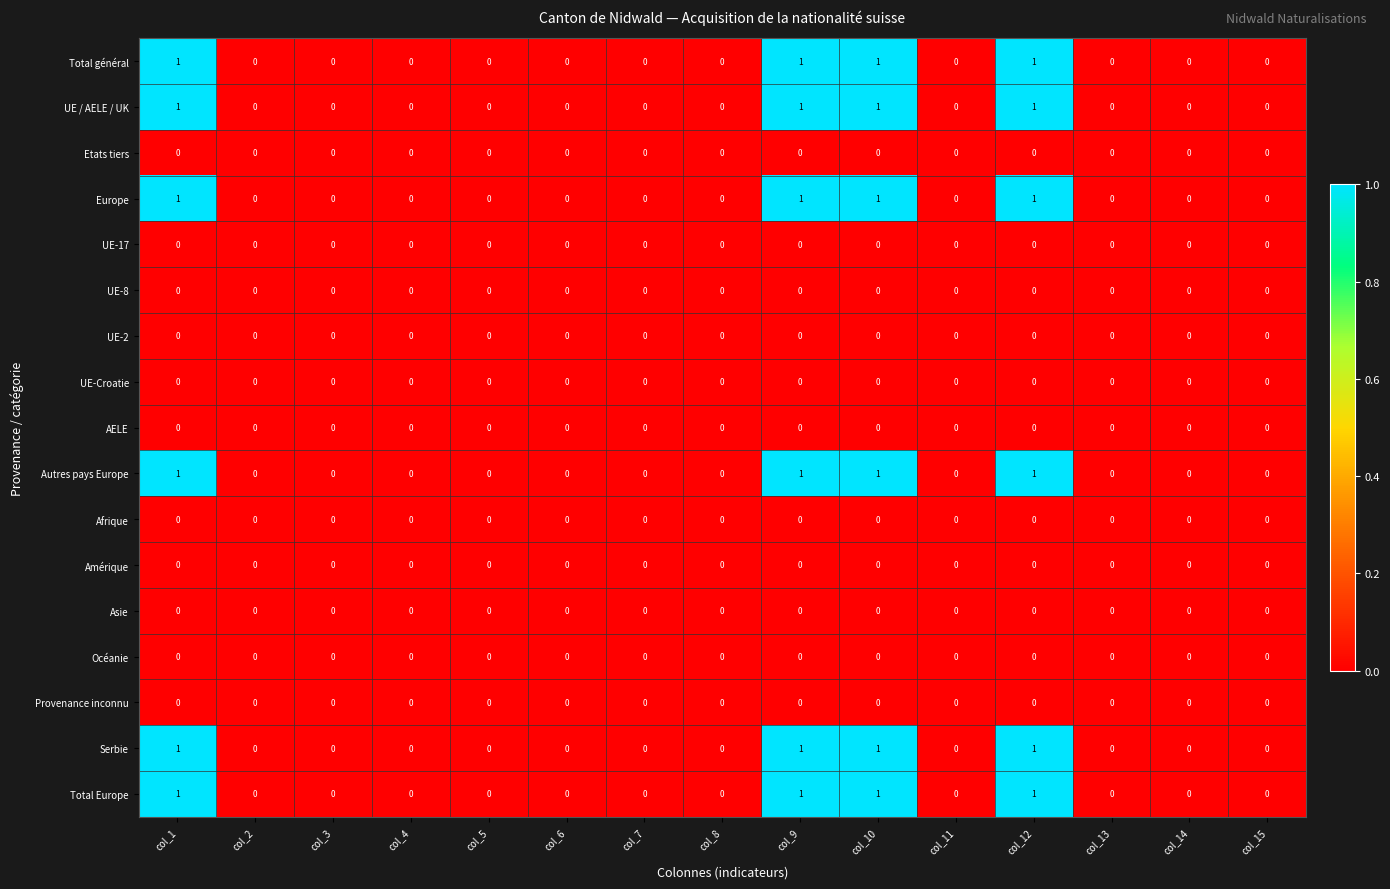

The UE / AELE / UK series shows 1 at col_9. True or false?

True